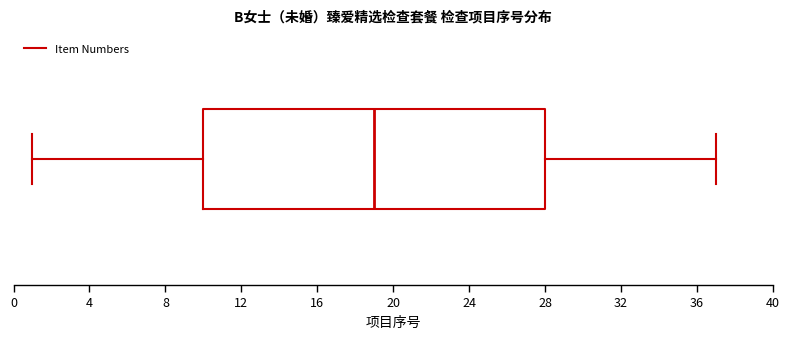

Transcribe this box plot: give where the median line is, the range the box spans, and where the two whiskers end, as read against the x-axis. The values are not printed on the chart, so give them approximately, as read against the axis.

median 19, box 10 to 28, whiskers 1 to 37